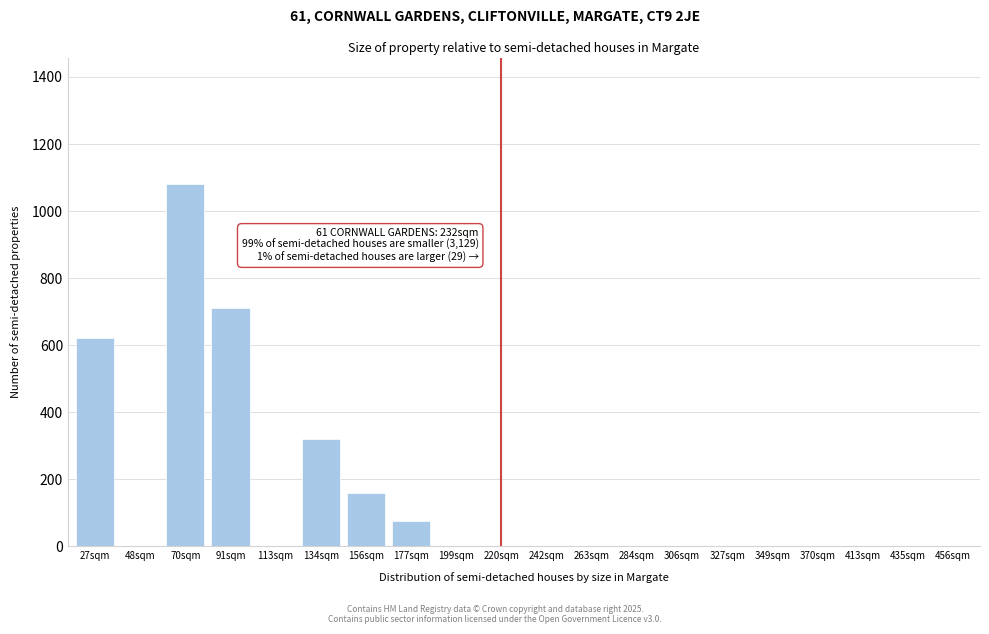

Is it true that the value at 156sqm is 111?

False